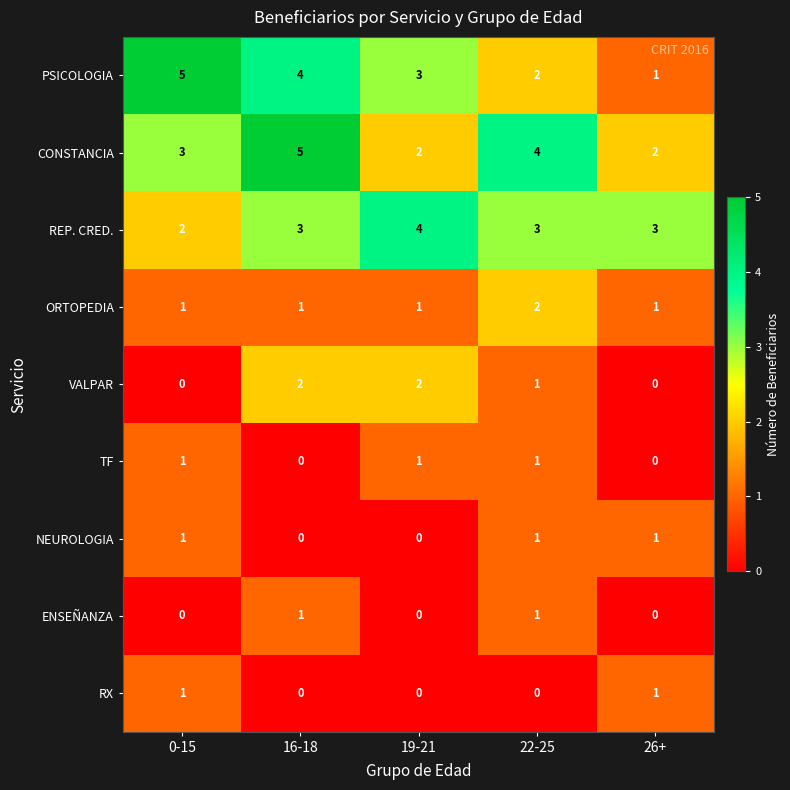

Which series has the widest spread of values?

PSICOLOGIA